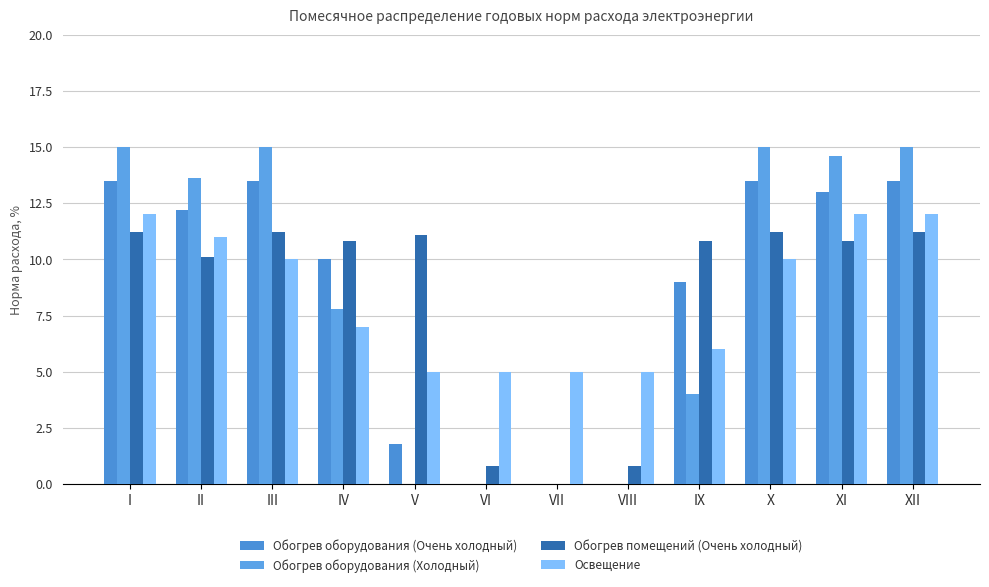

What is the sum of all Обогрев оборудования (Холодный) values?

100.0